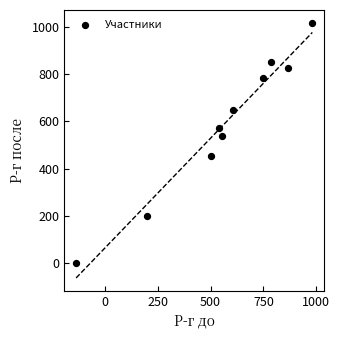

What is the average X value?

565